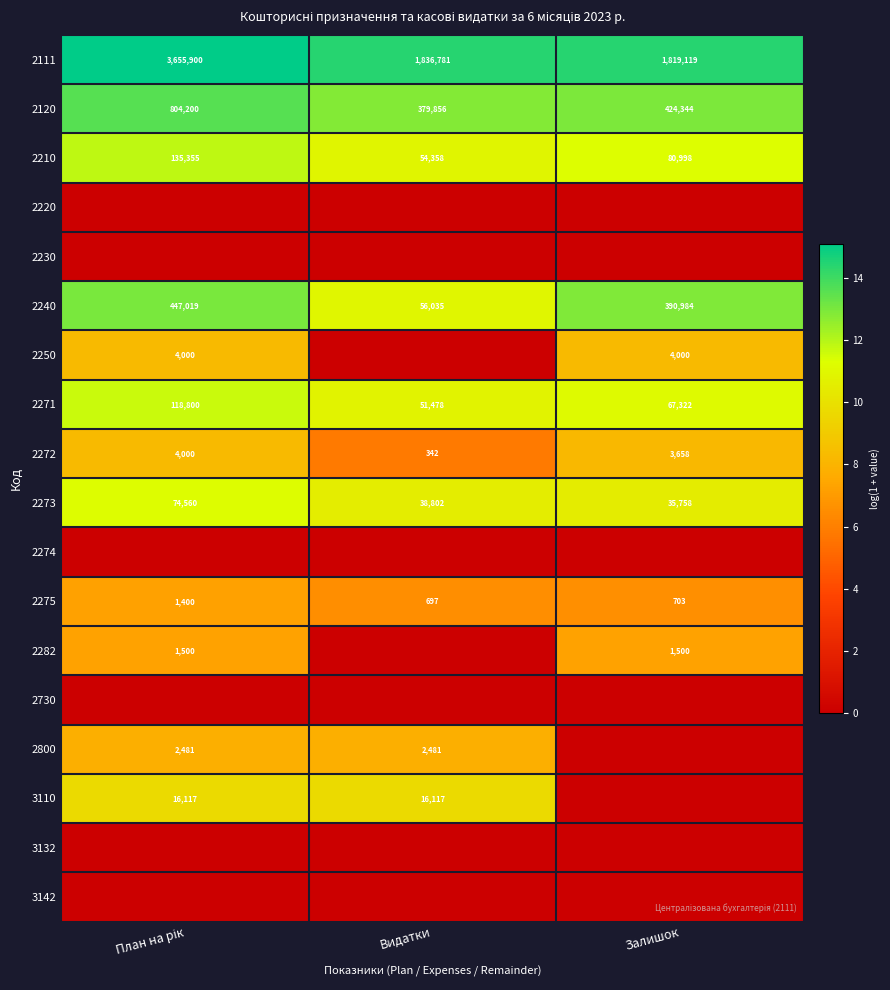

What is the difference between the second highest and minimum values in the 2275 series?

6